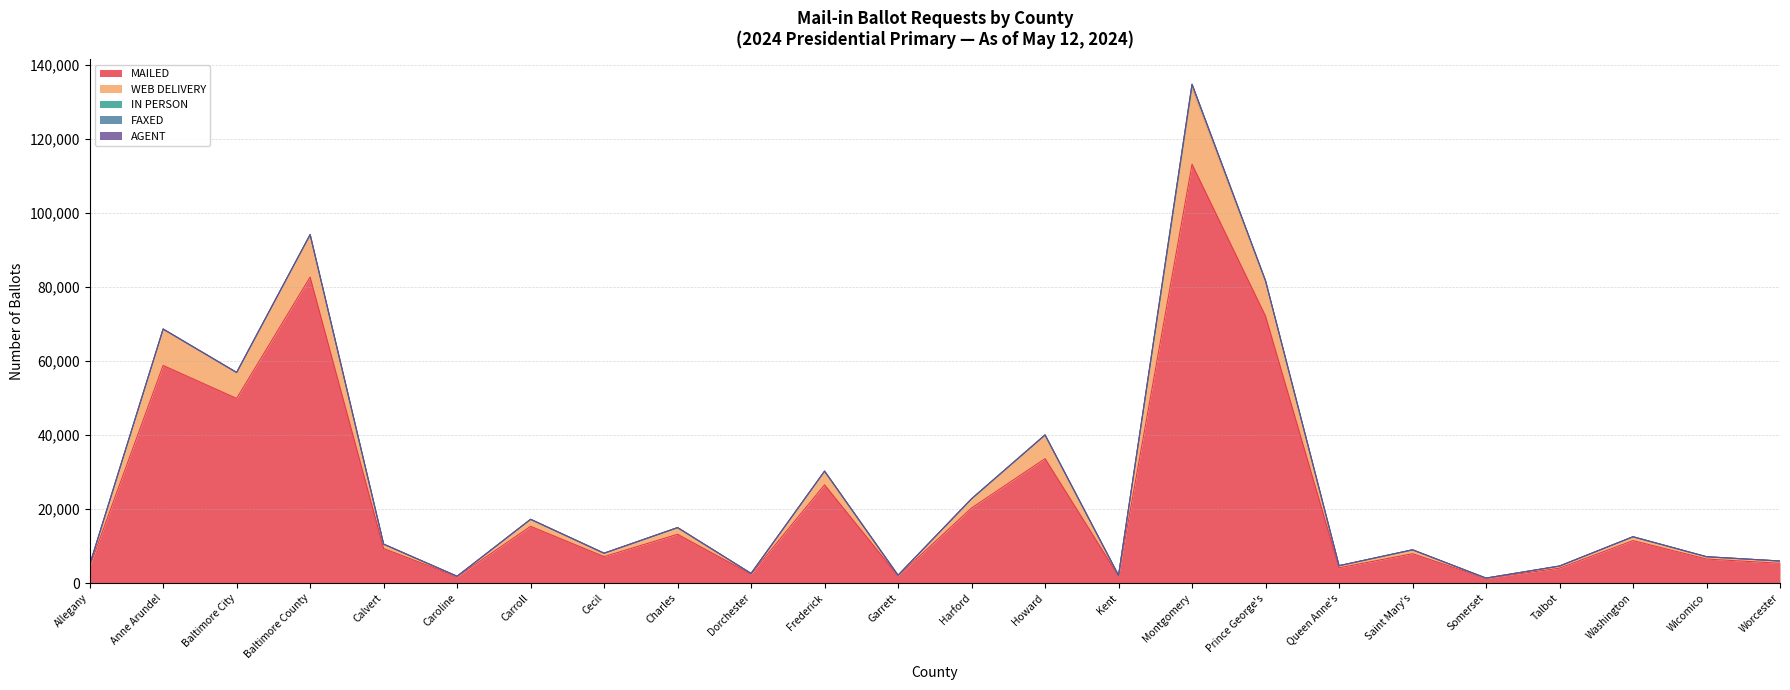

In MAILED, how many points are higher than both neighbors (excluding endpoints)?

9